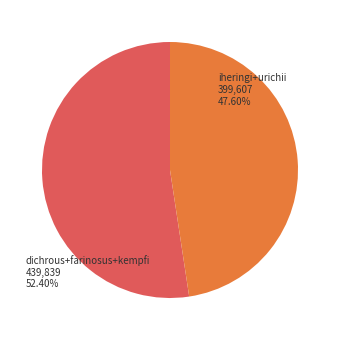

Does Trachymyrmex urichii account for over 50% of the chart?

No